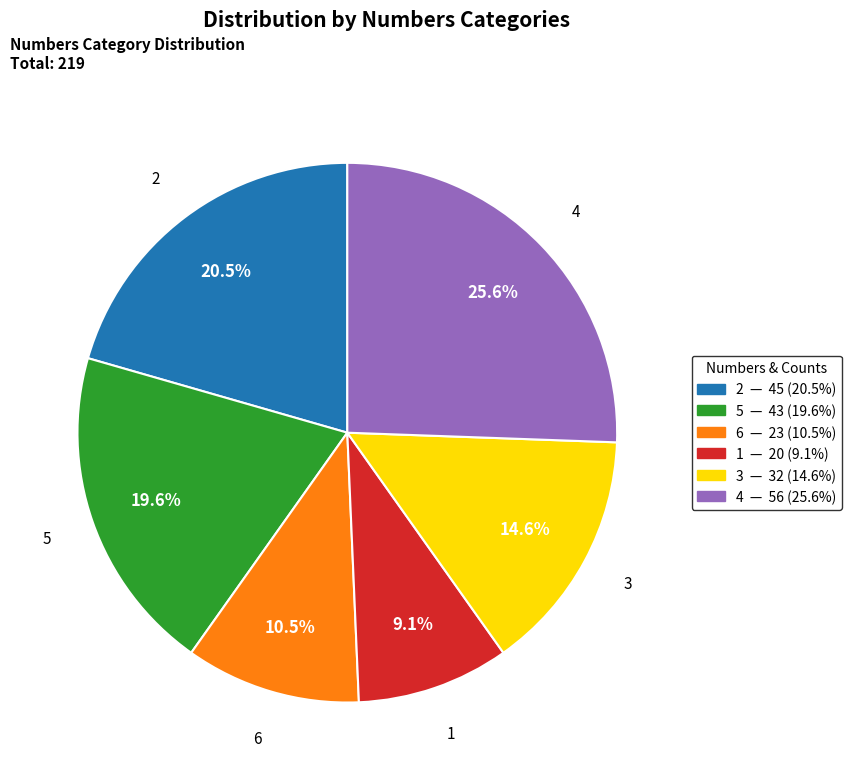

Is there a majority slice in this chart?

No